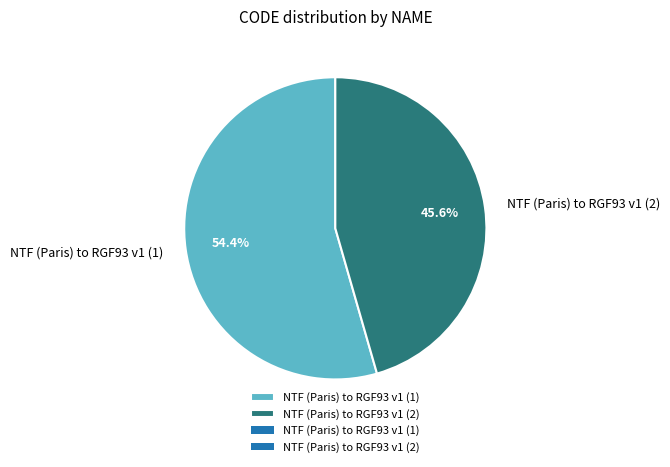

How many slices are in this pie chart?

2